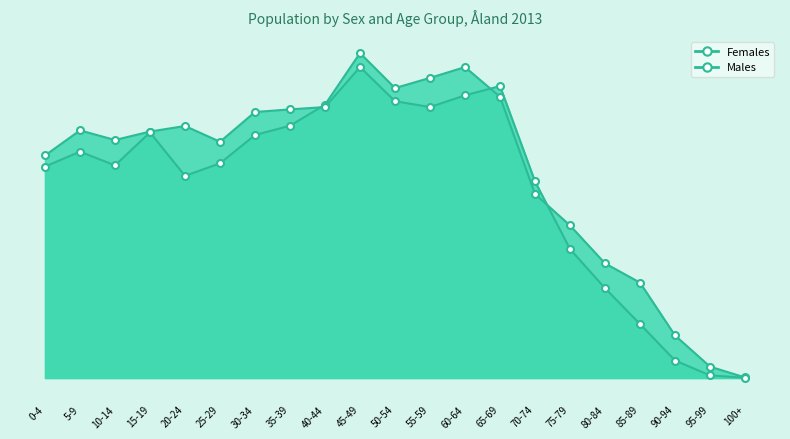

How many distinct data groups are displayed?

2